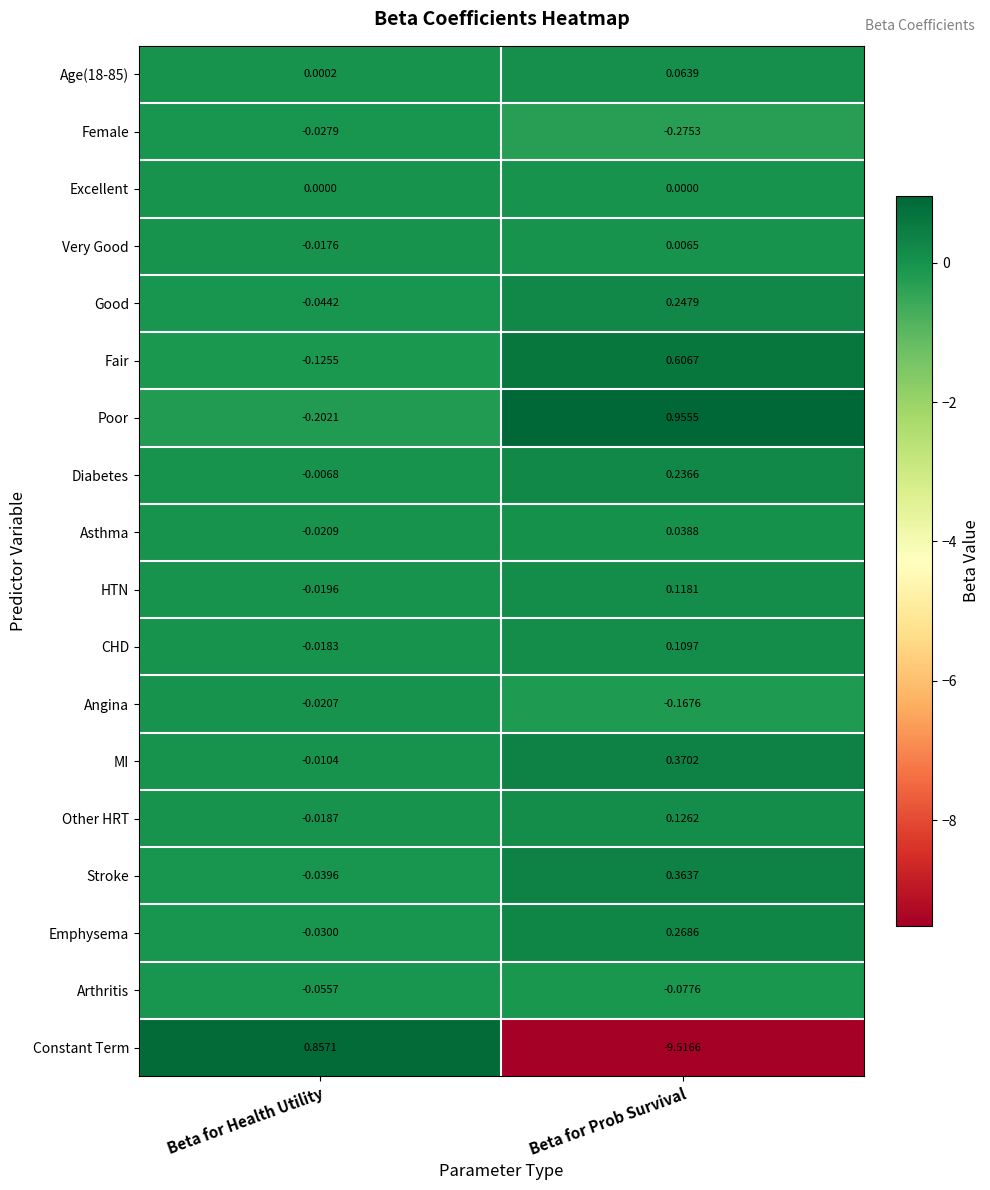

Between Beta for Health Utility and Beta for Prob Survival, which series saw the biggest shift?

Constant Term